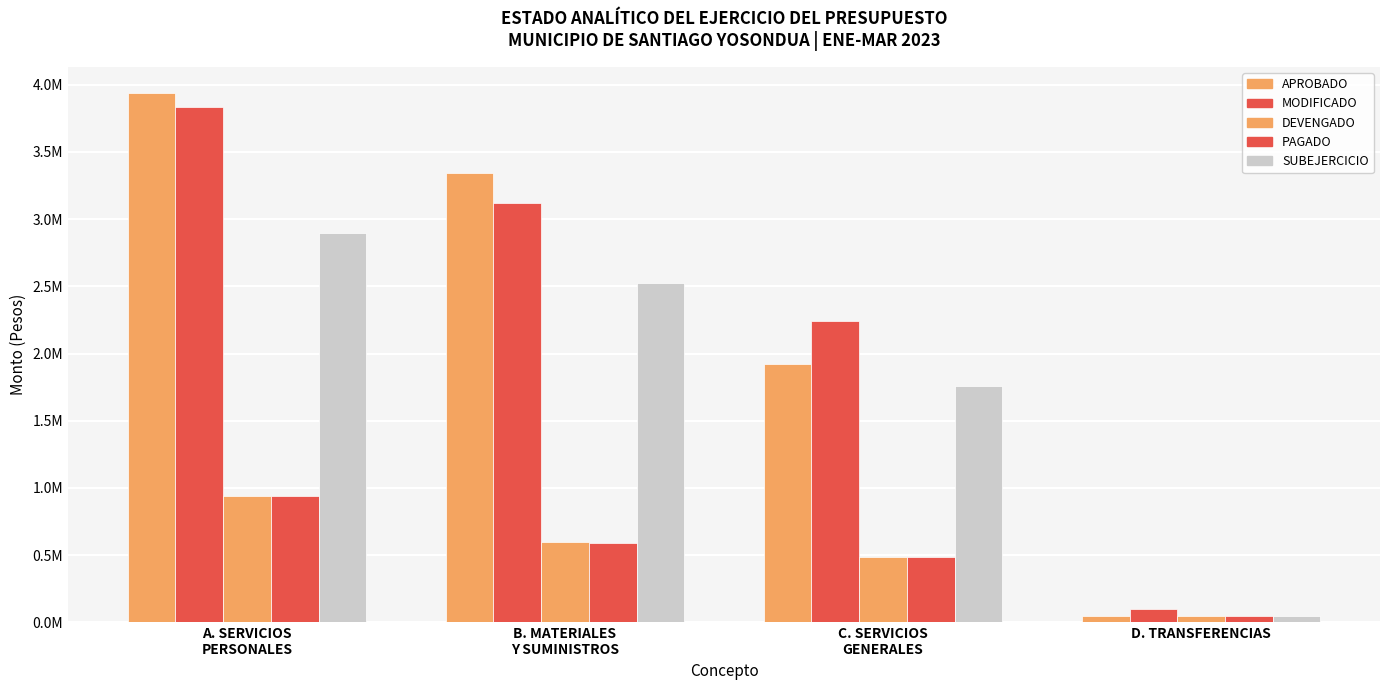

Rank the series by their maximum value, from highest to lowest.

APROBADO, MODIFICADO, SUBEJERCICIO, DEVENGADO, PAGADO